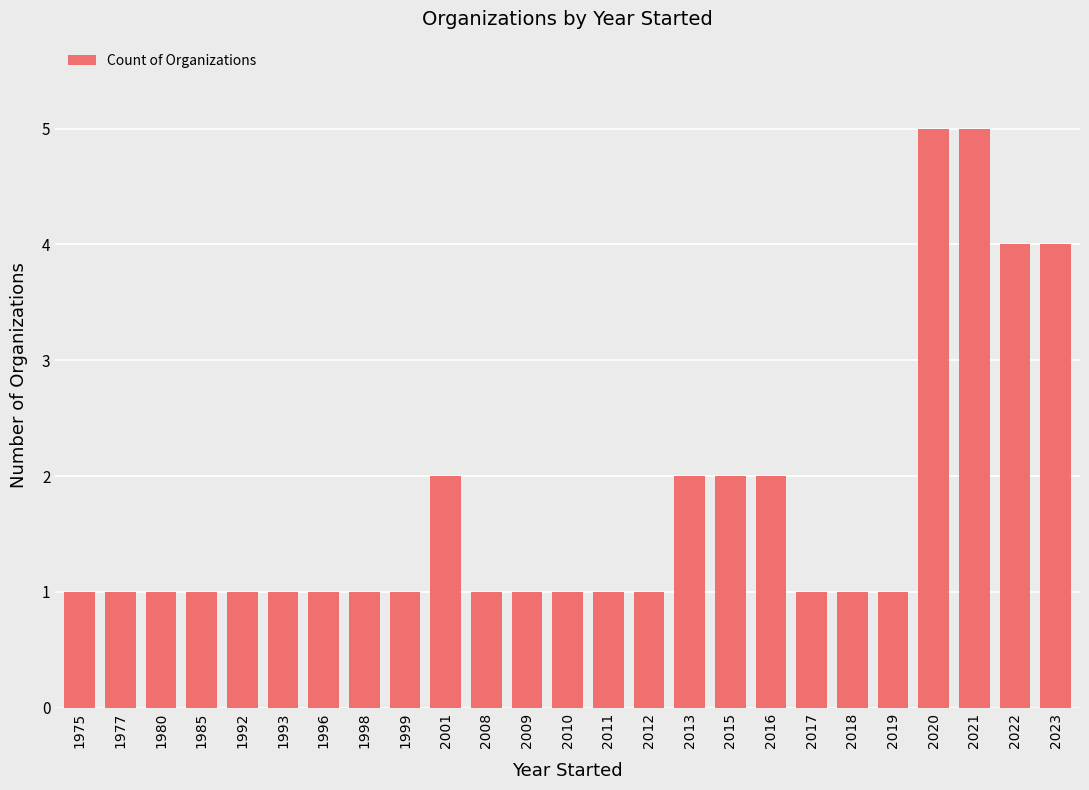

Count the number of categories in the chart.

25